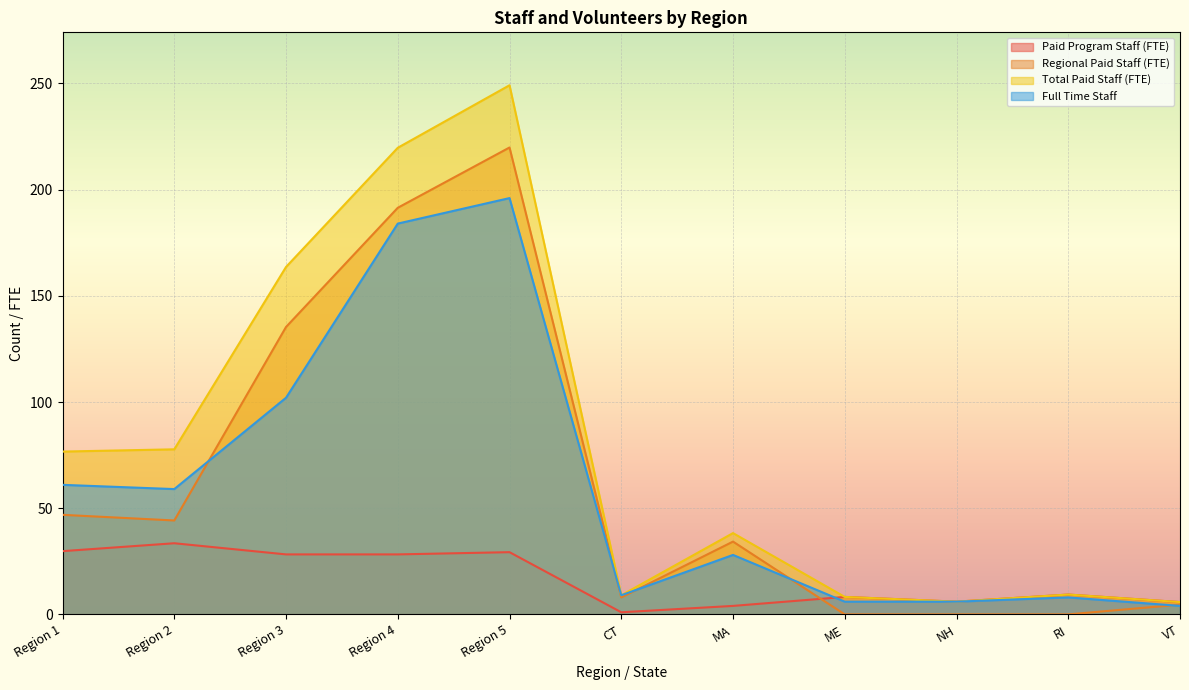

Reading left to right, transcribe all the data shown in this chart.

Paid Program Staff (FTE): Region 1=29.8	Region 2=33.5	Region 3=28.2	Region 4=28.2	Region 5=29.3	CT=1.0	MA=4.0	ME=8.2	NH=6.0	RI=9.3	VT=5.8
Regional Paid Staff (FTE): Region 1=46.9	Region 2=44.2	Region 3=135.3	Region 4=191.4	Region 5=219.8	CT=8.0	MA=34.3	ME=0.0	NH=0.0	RI=0.0	VT=4.6
Total Paid Staff (FTE): Region 1=76.7	Region 2=77.7	Region 3=163.6	Region 4=219.7	Region 5=249.1	CT=9.0	MA=38.3	ME=8.2	NH=6.0	RI=9.3	VT=5.8
Full Time Staff: Region 1=61.0	Region 2=59.0	Region 3=102.0	Region 4=184.0	Region 5=196.0	CT=9.0	MA=28.0	ME=6.0	NH=6.0	RI=8.0	VT=4.0